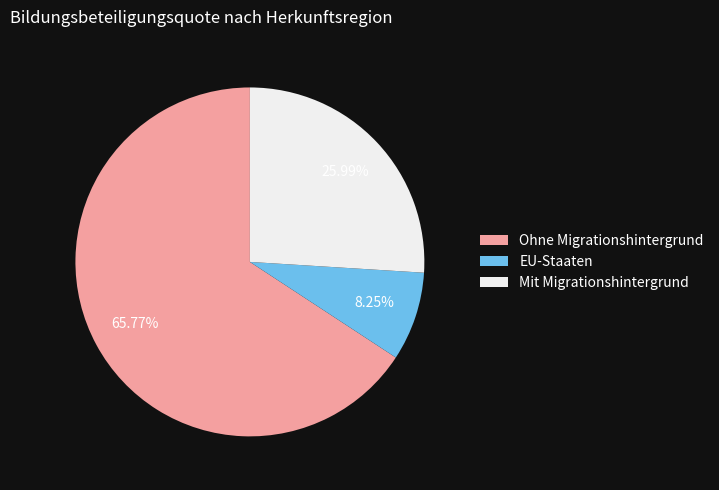

What is the majority slice?

Ohne Migrationshintergrund